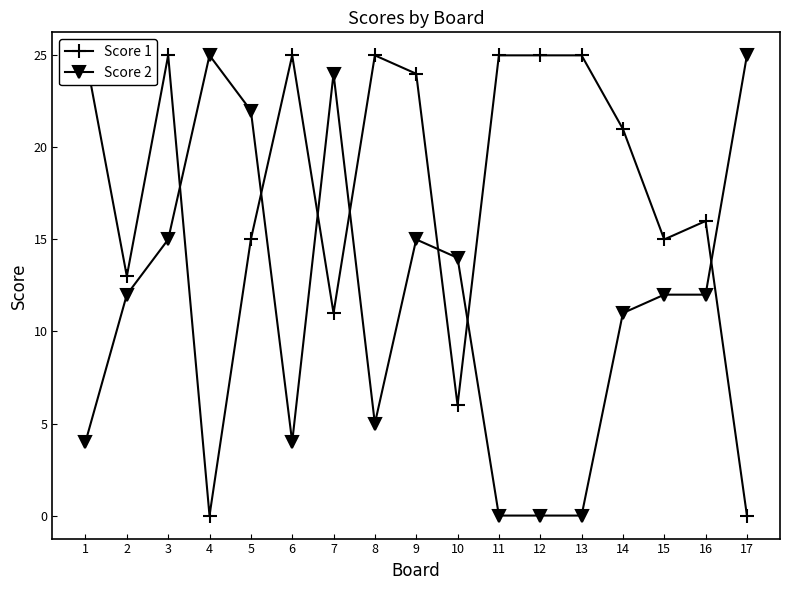

Reading left to right, list all the values displayed in this chart.

Score 1: 25	13	25	0	15	25	11	25	24	6	25	25	25	21	15	16	0
Score 2: 4	12	15	25	22	4	24	5	15	14	0	0	0	11	12	12	25